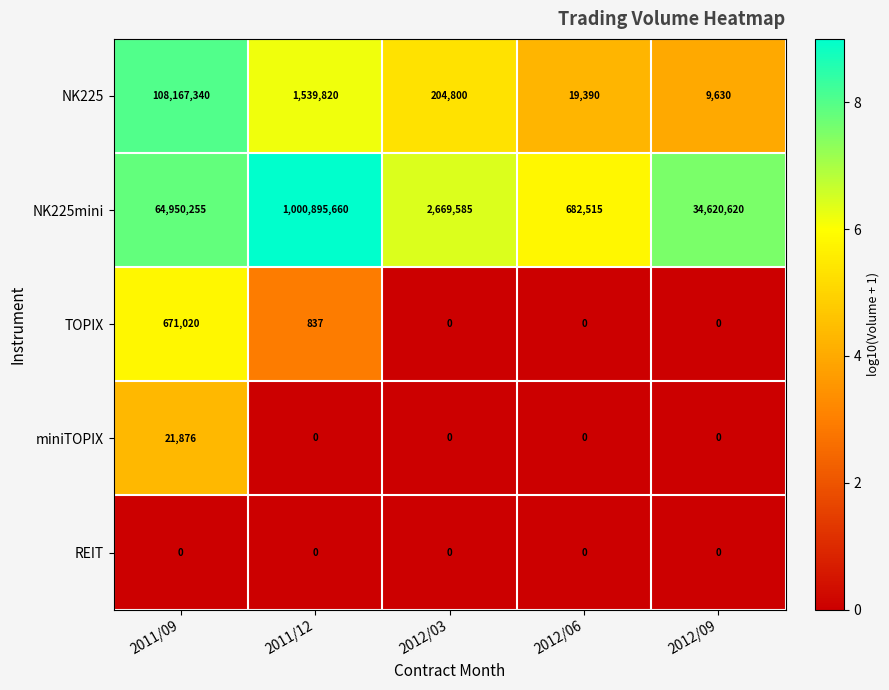

What is the sum of the NK225 values at 2011/09 and 2012/09?

108176970